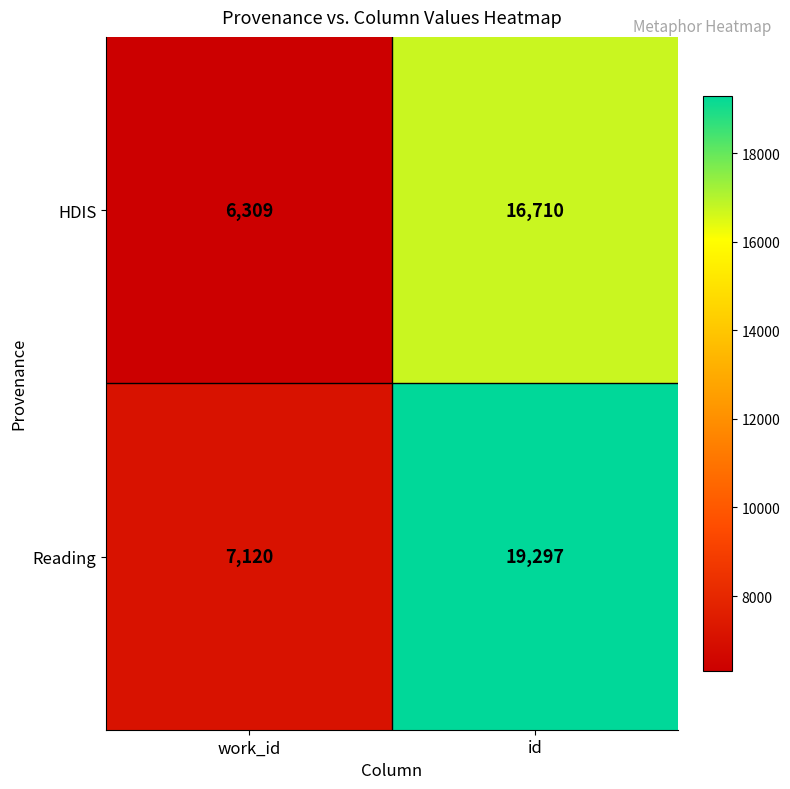

Count the number of data series in this chart.

2